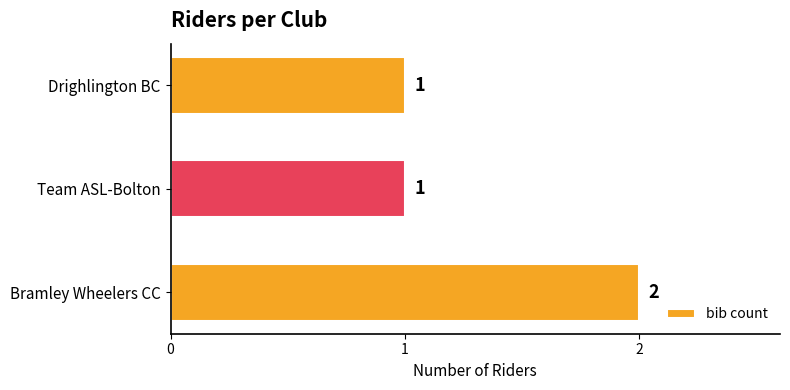

Are the bars horizontal?

Yes